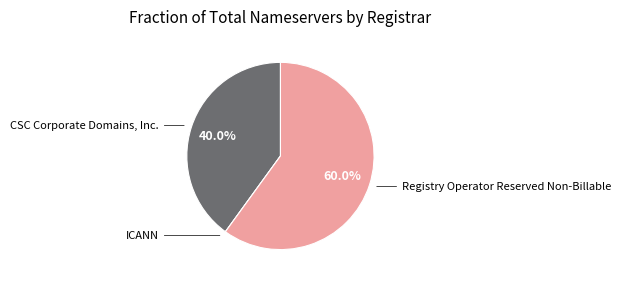

Does any single category account for the majority?

Yes